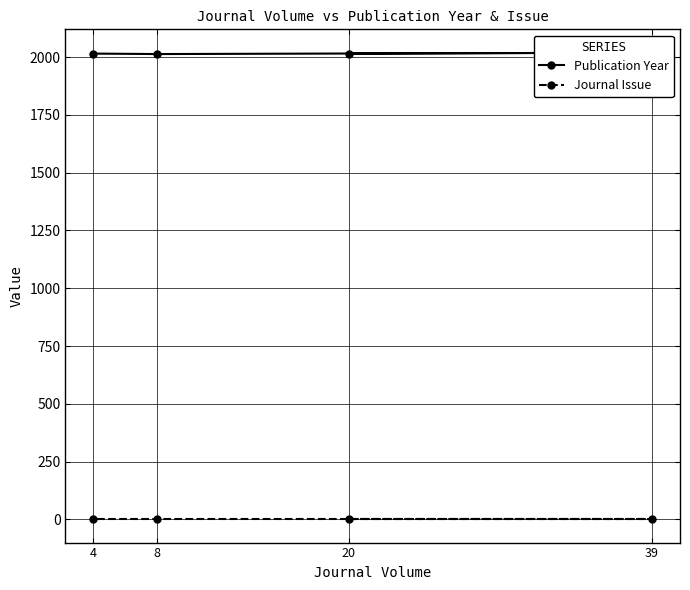

At which category does Publication Year reach its first local peak?

39